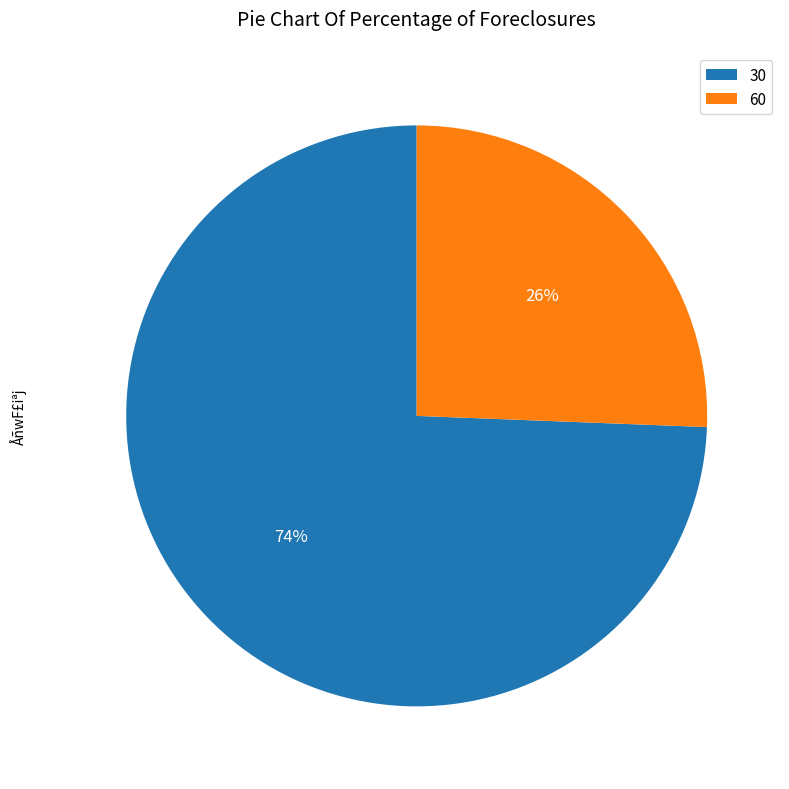

To the nearest percent, what portion does 30 represent?

74%